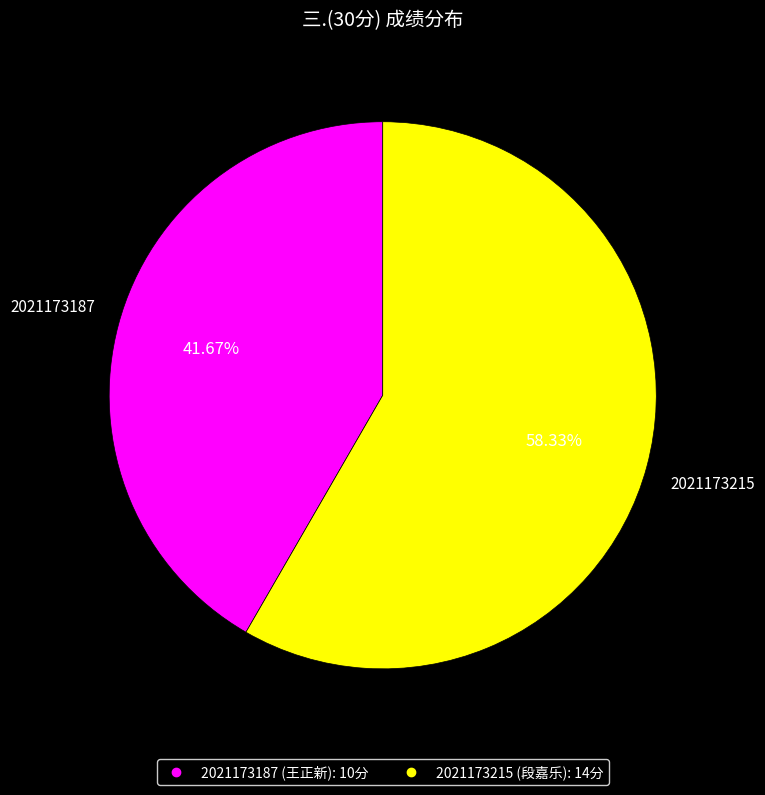

Does 2021173187 represent more than half of the total?

No